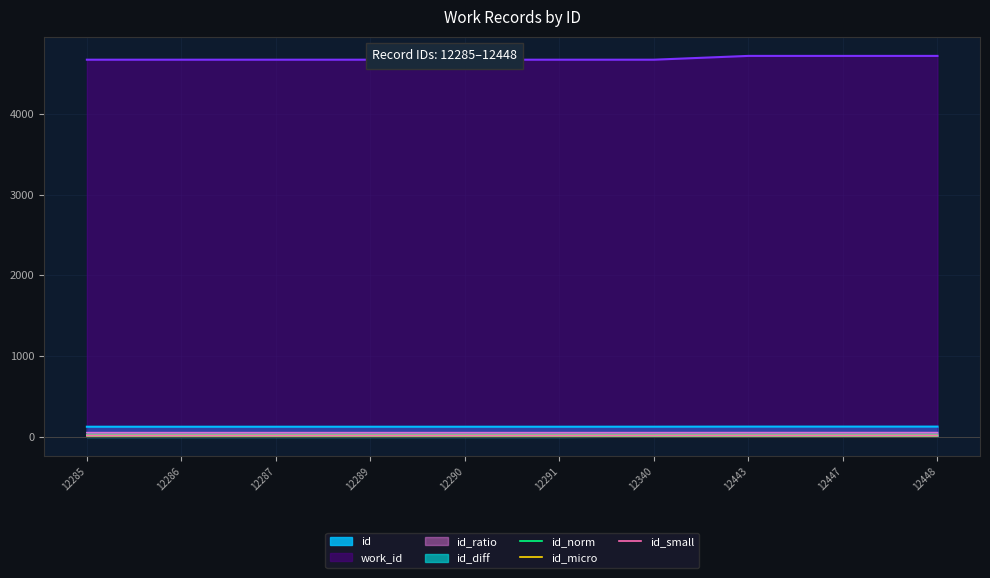

At how many categories does at least one series exceed 21?

10